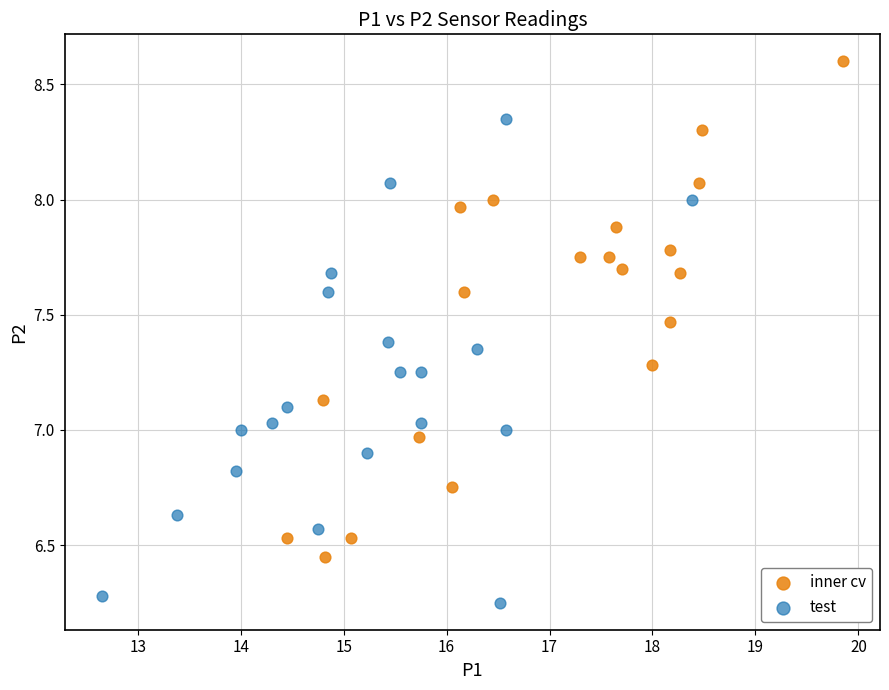

Which series has the largest Y range (max minus min)?

inner cv